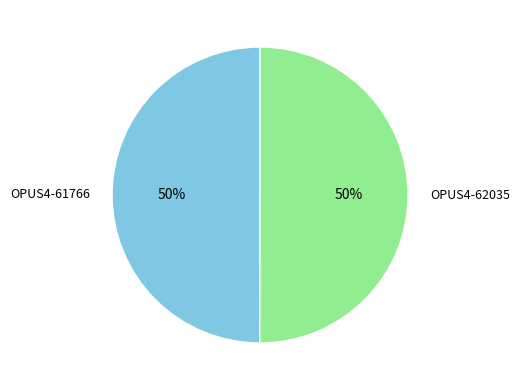

To the nearest percent, what is the average slice percentage?

50%